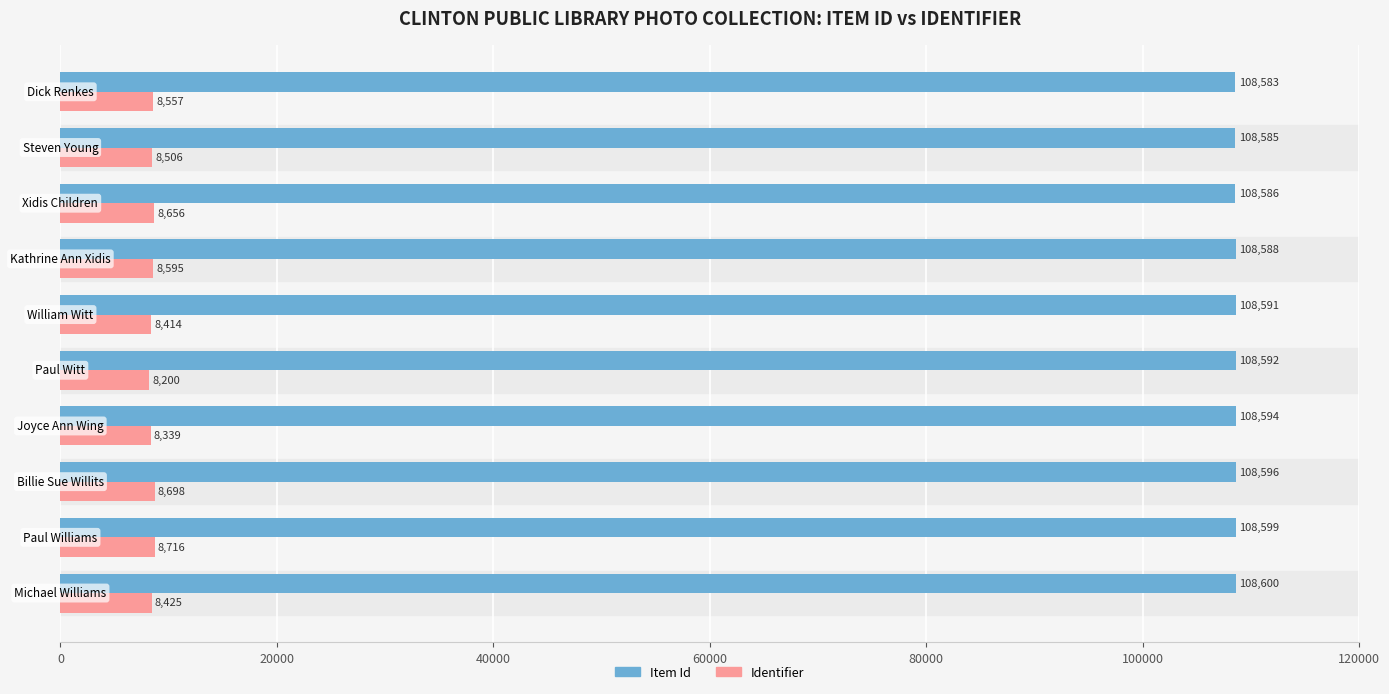

At how many categories does at least one series exceed 48932?

10